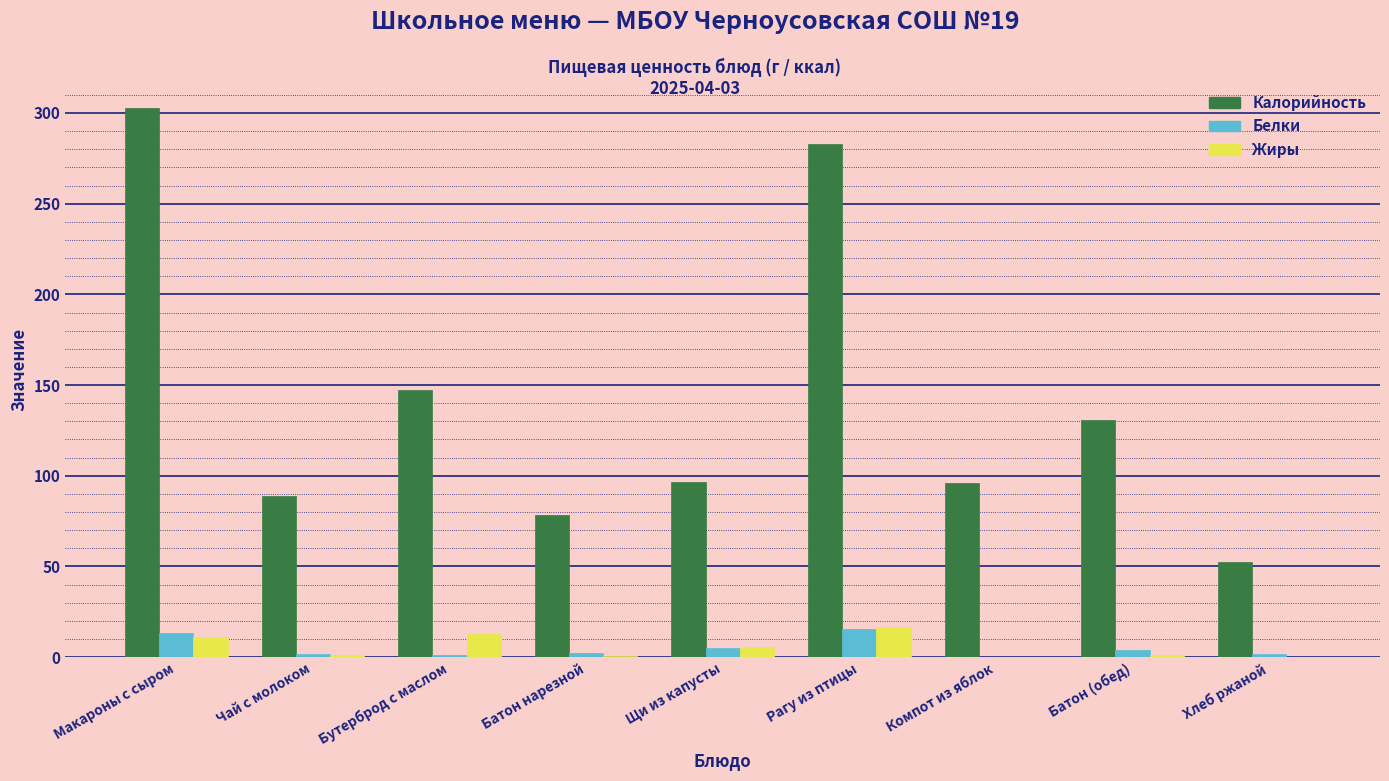

Read the Белки value at Рагу из птицы.

15.7